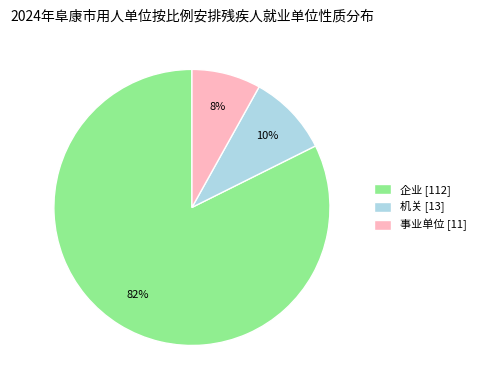

Which slice is the largest?

企业